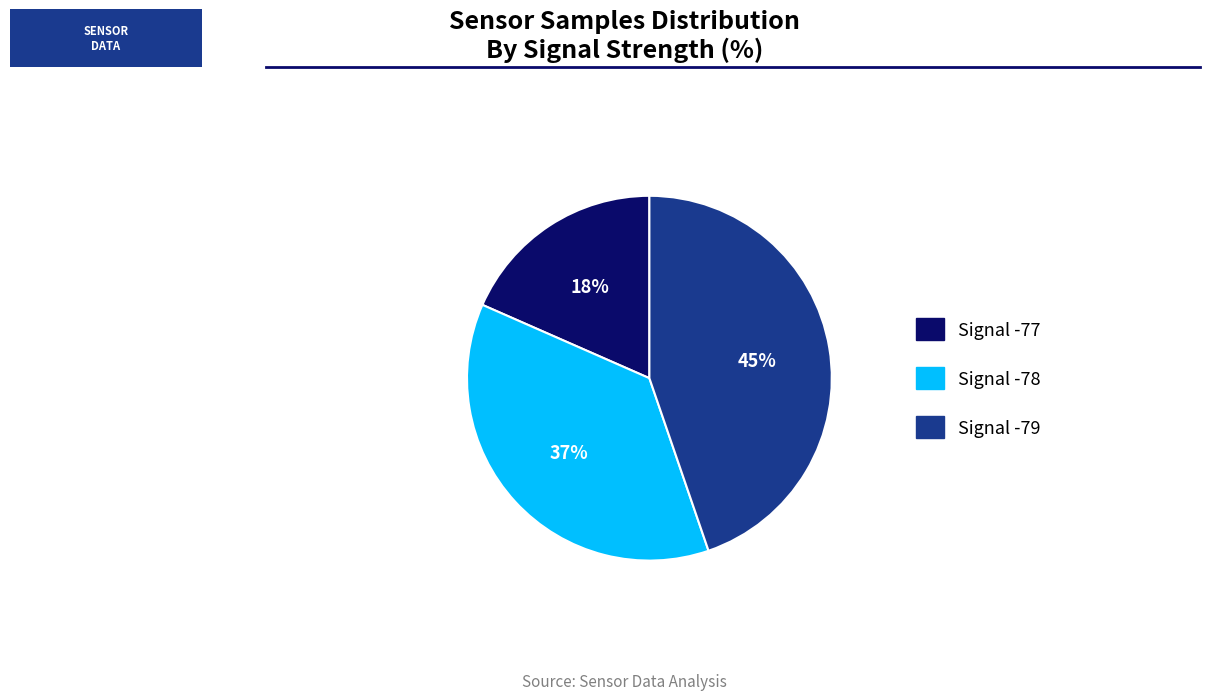

To the nearest percent, what is the average slice percentage?

33%